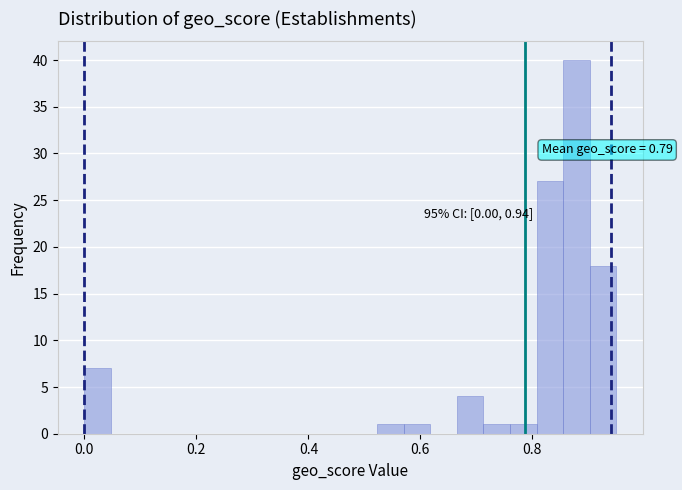

Around what value on the x-axis is the tallest bar? Give the approximate position of its centre, as read against the axis.

0.88